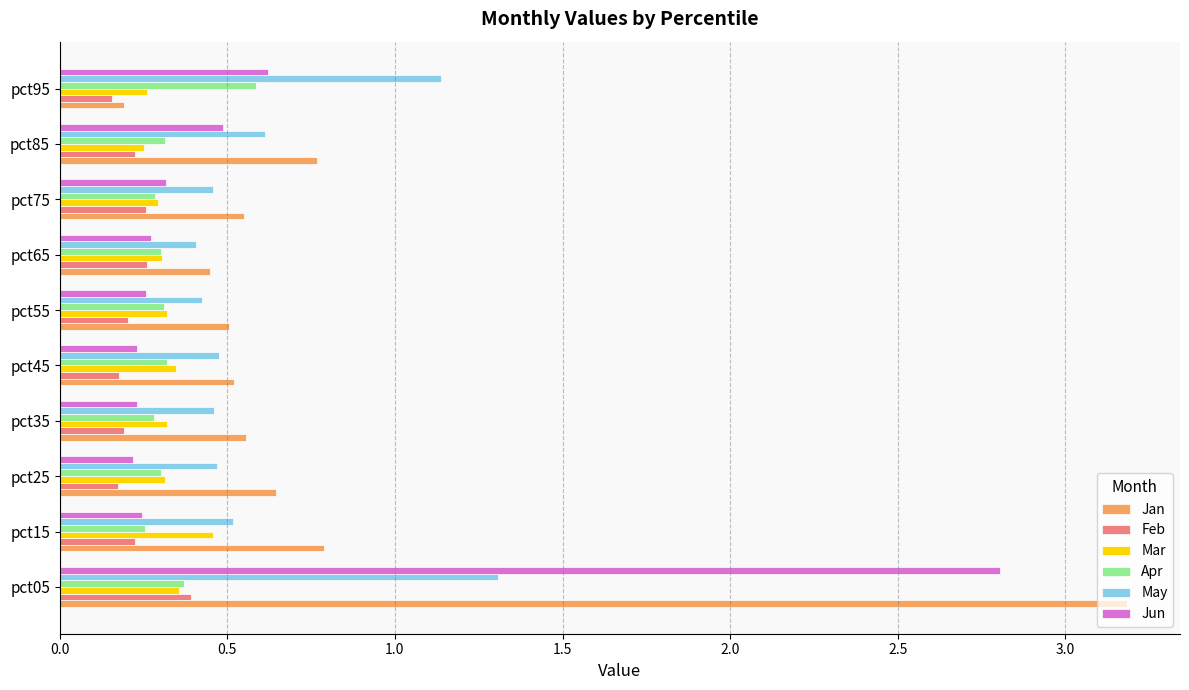

What is the greatest value displayed?

3.2